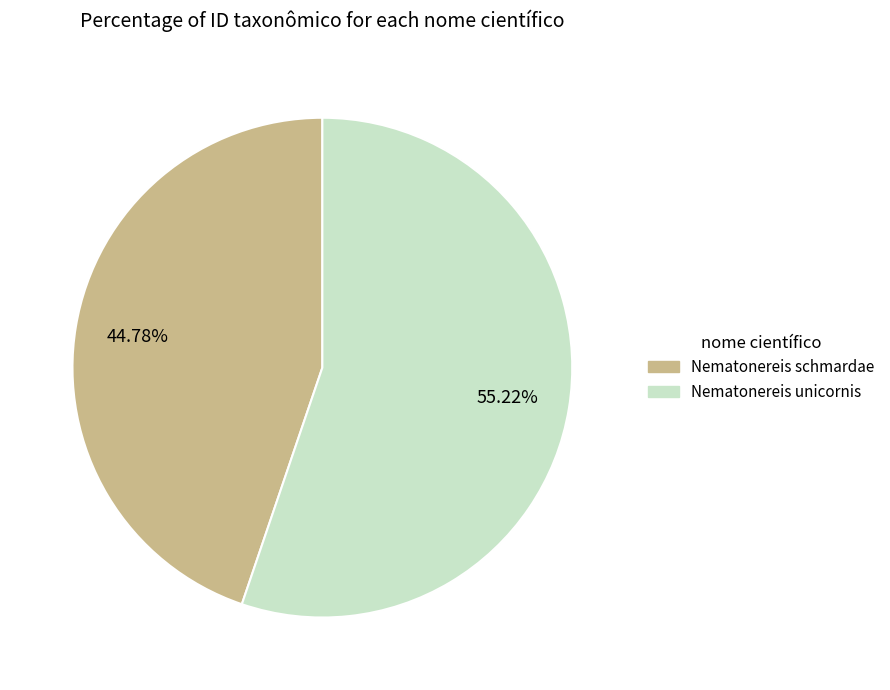

Is it true that Nematonereis schmardae is 45% of the pie?

True